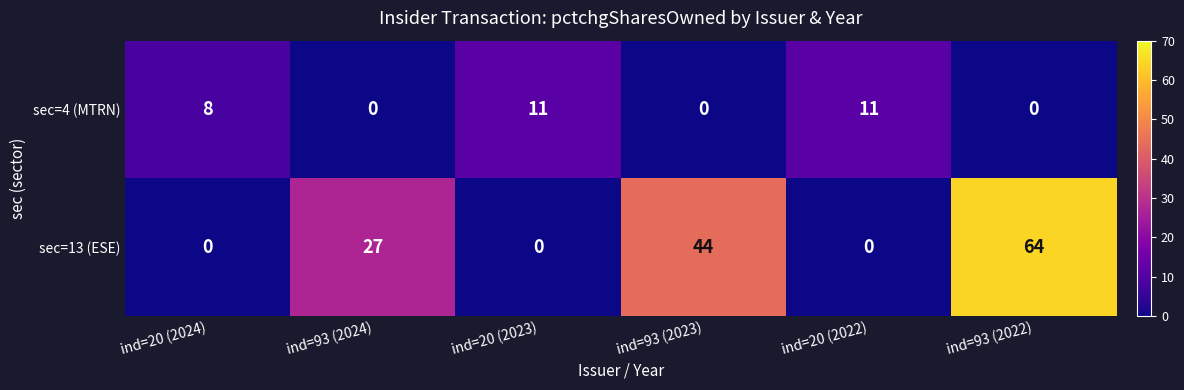

The sec=13 (ESE) series shows 11 at ind=93 (2023). True or false?

False